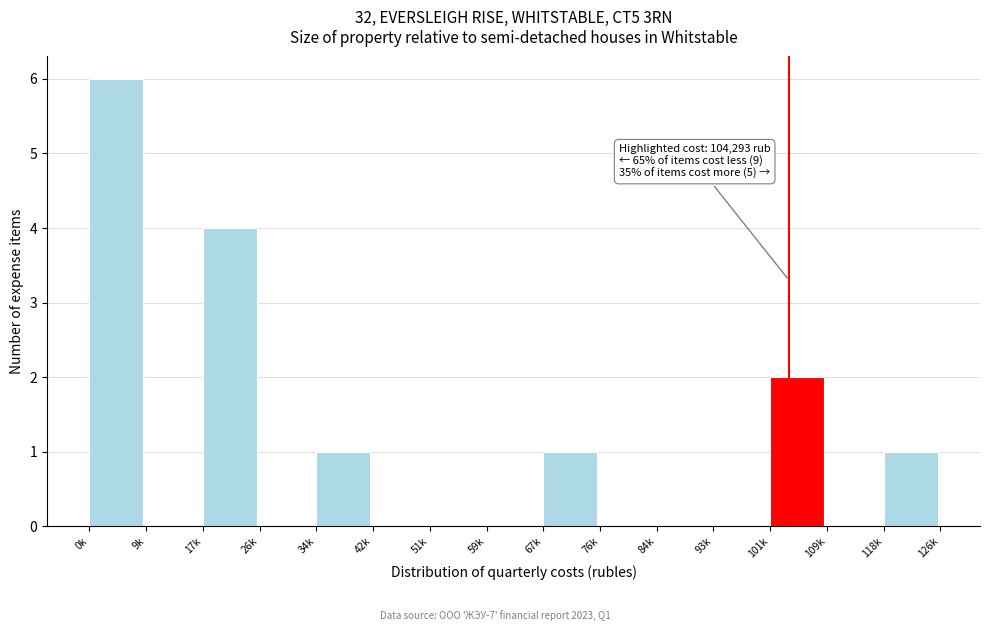

Reading left to right, transcribe all the data shown in this chart.

0k=6	9k=0	17k=4	26k=0	34k=1	42k=0	51k=0	59k=0	67k=1	76k=0	84k=0	93k=0	101k=2	109k=0	118k=1